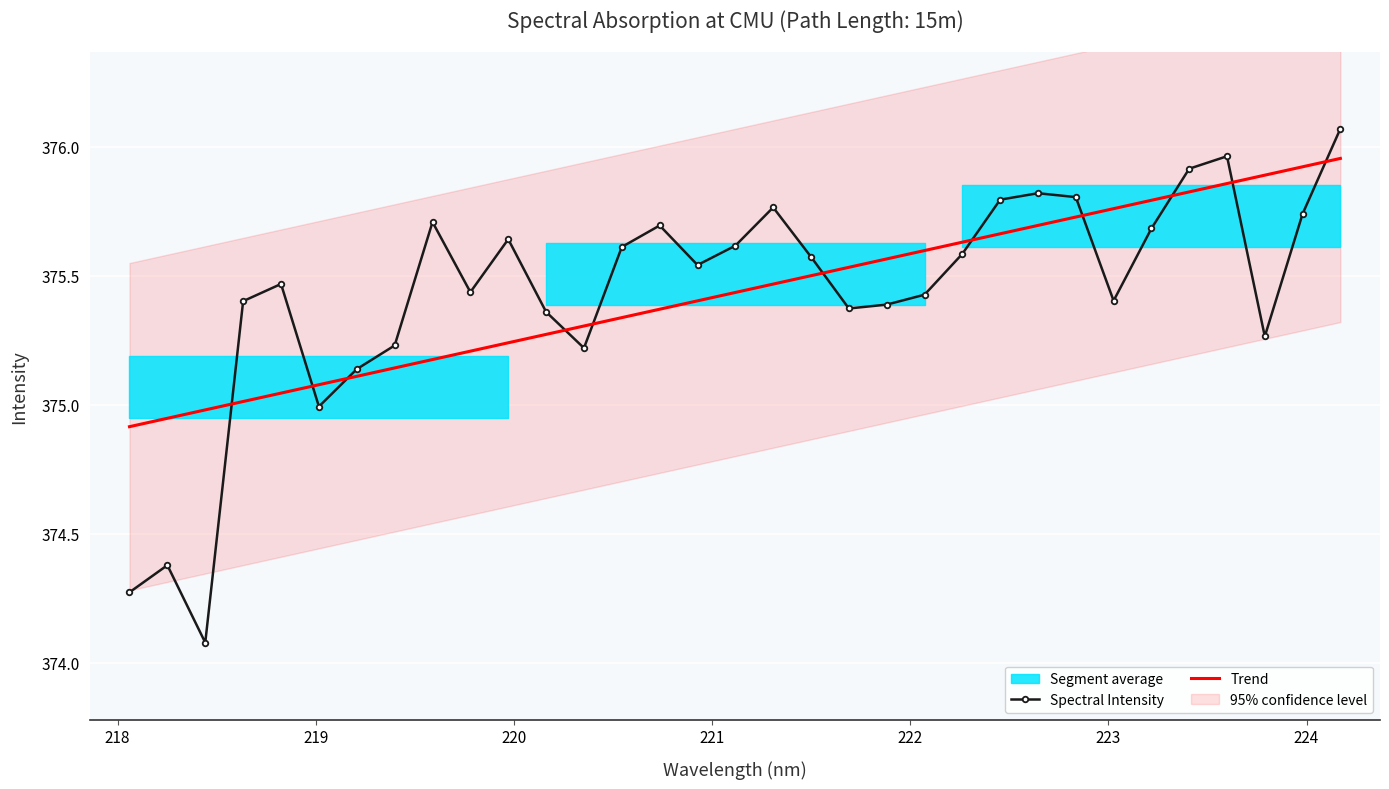

Is it true that the value at 222.263 is 90.5?

False